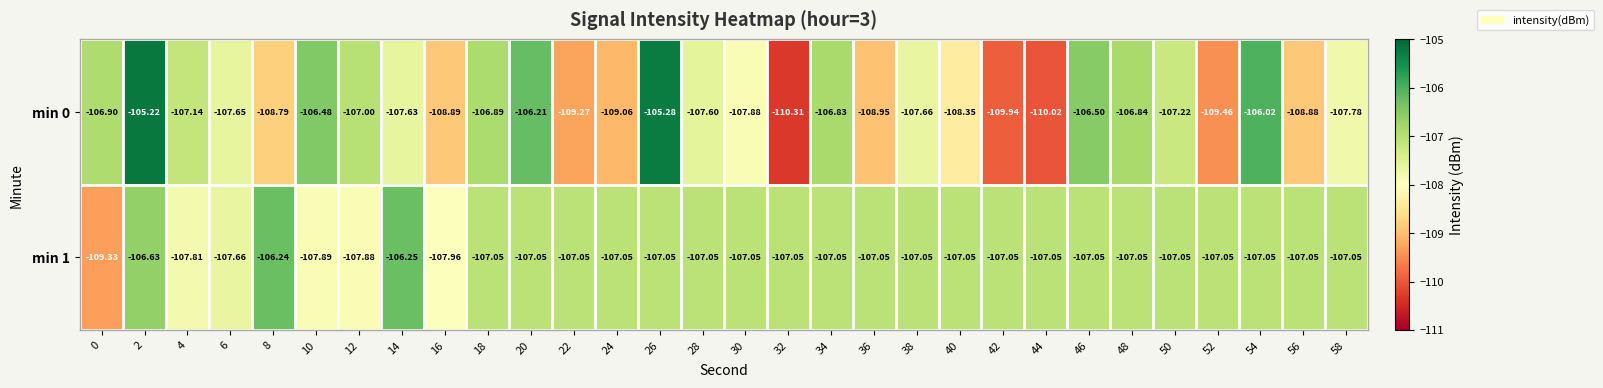

Is the value of min 0 at 16 greater than the value of min 1 at 58?

No